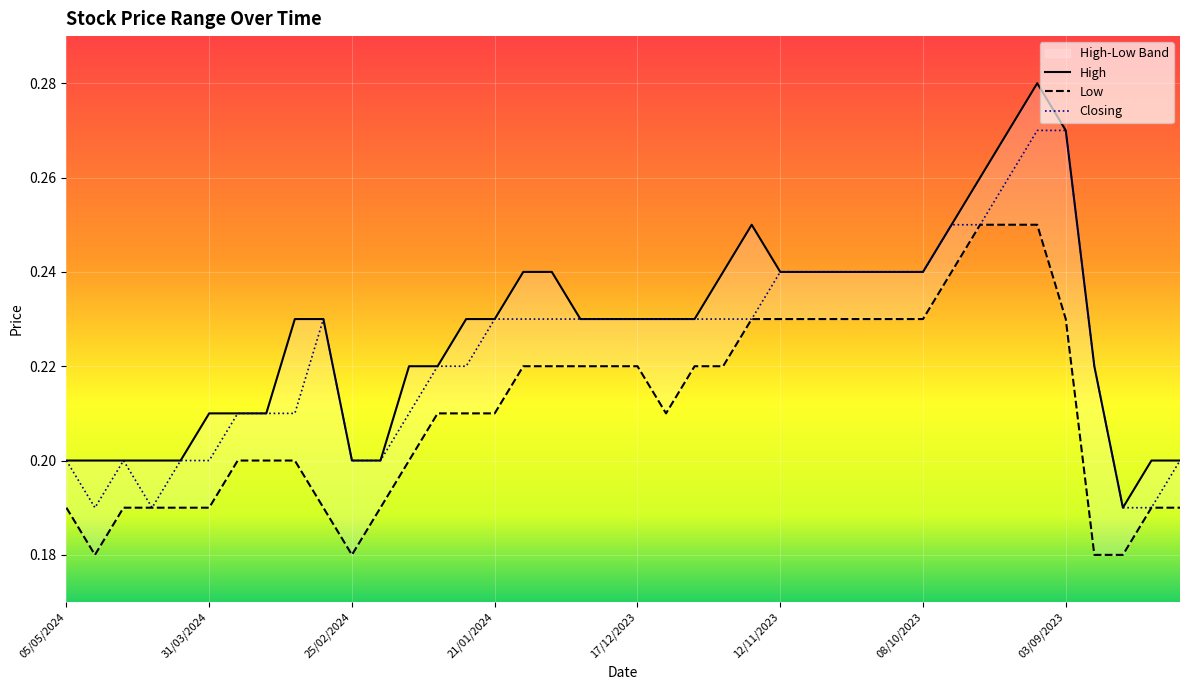

True or false: Closing and High intersect in this chart.

False